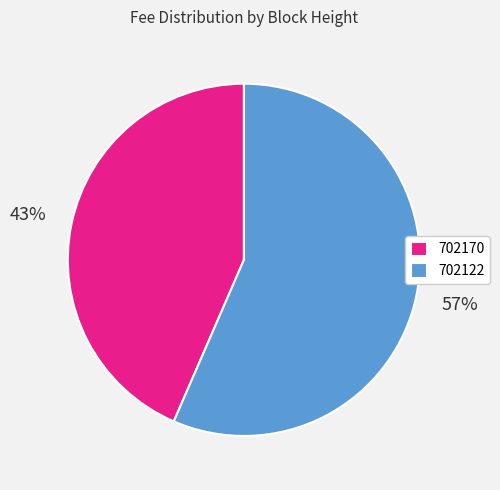

What is the smallest slice in the pie chart?

702170